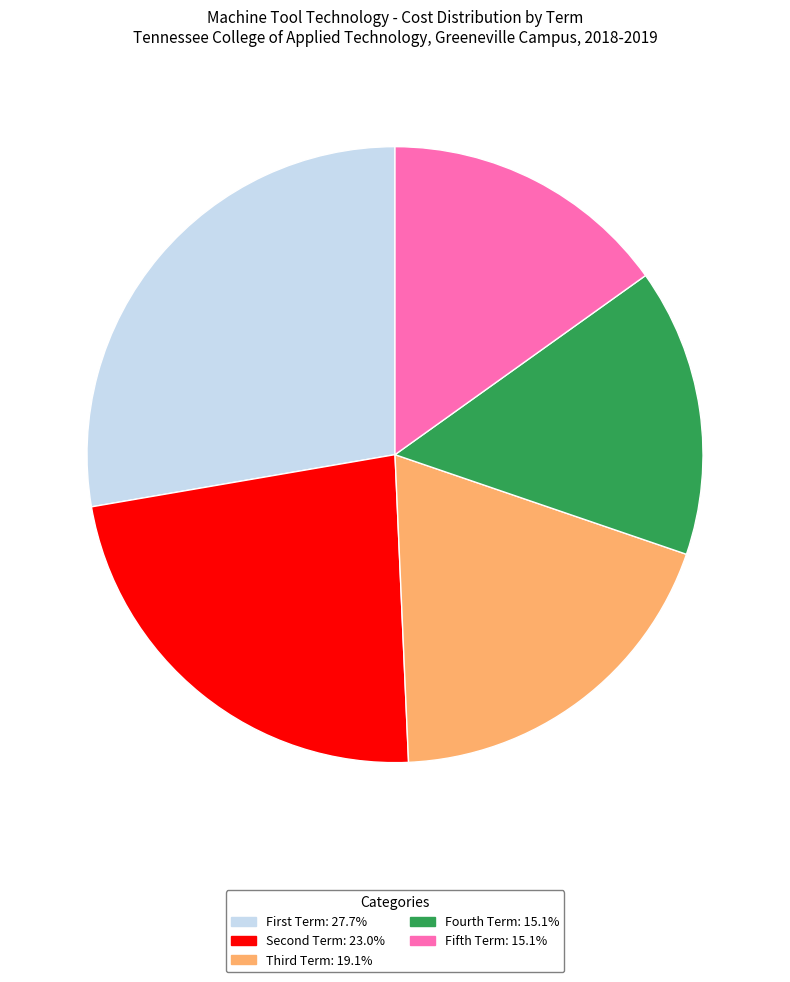

Does any single category account for the majority?

No